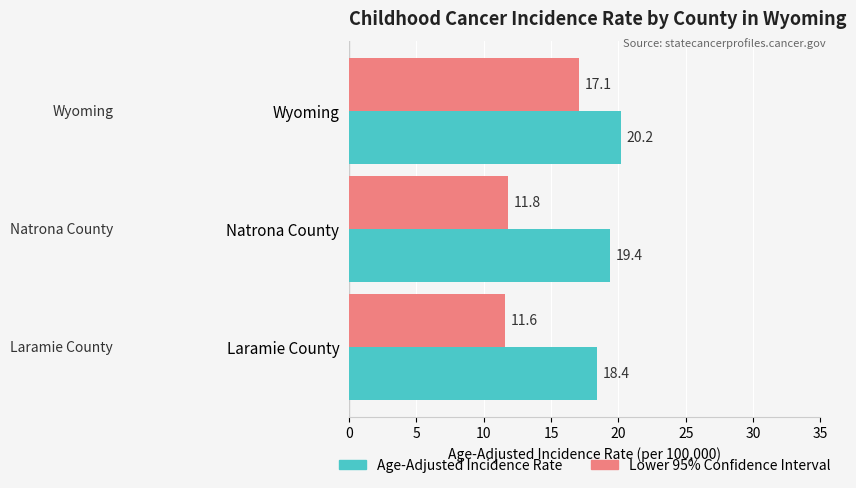

What is the maximum value shown in the chart?

20.2